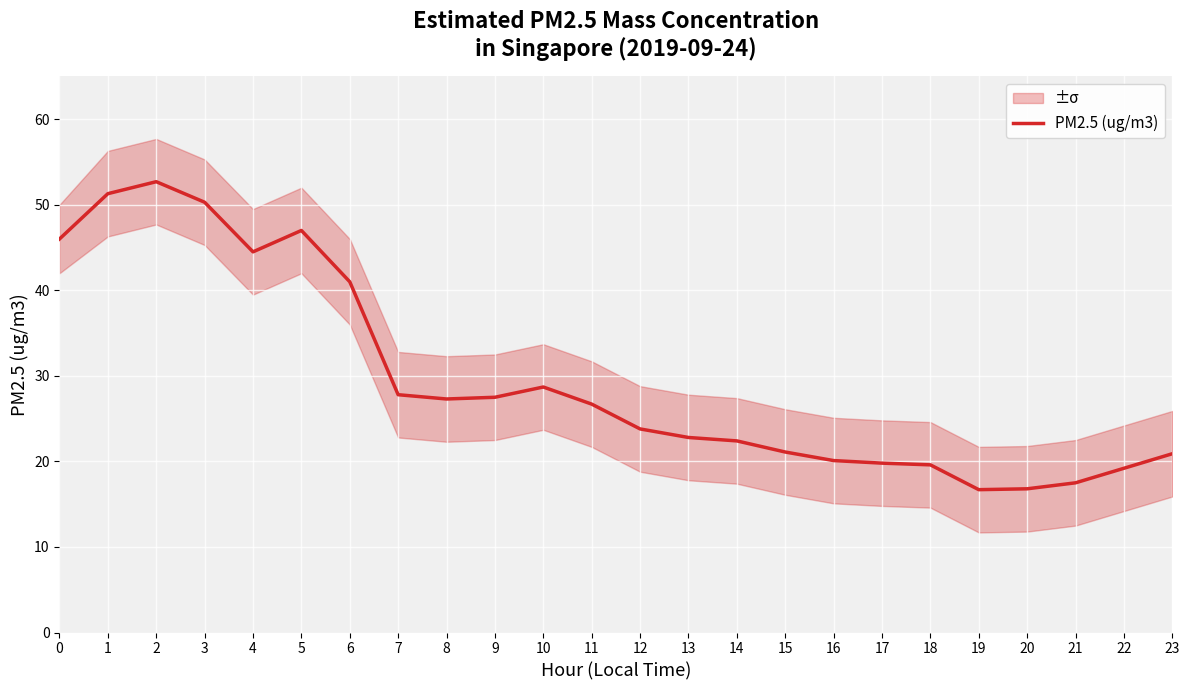

What is the value of the 19th point from the left?

19.6